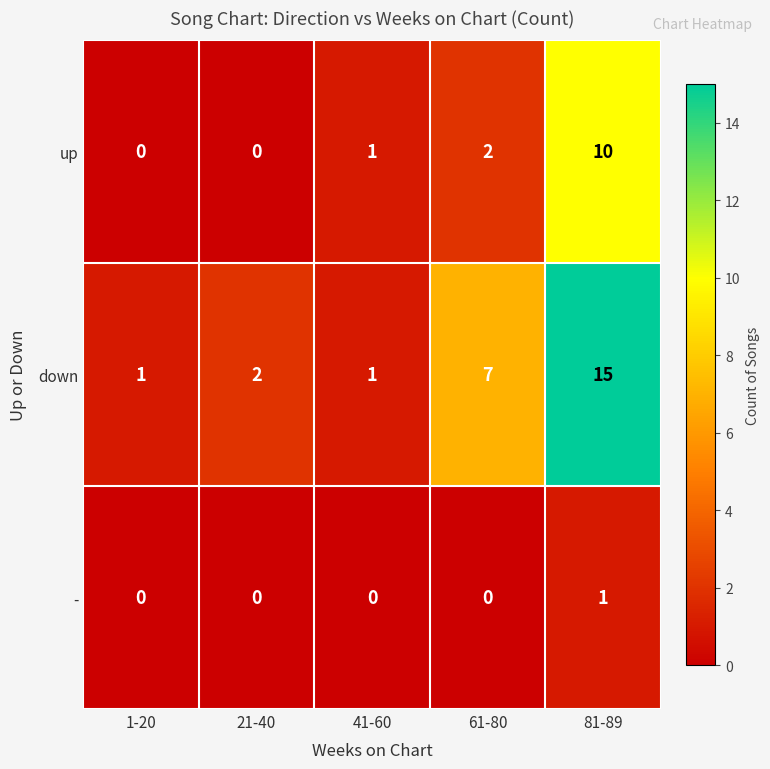

What is the spread (max minus min) of values at 61-80?

7